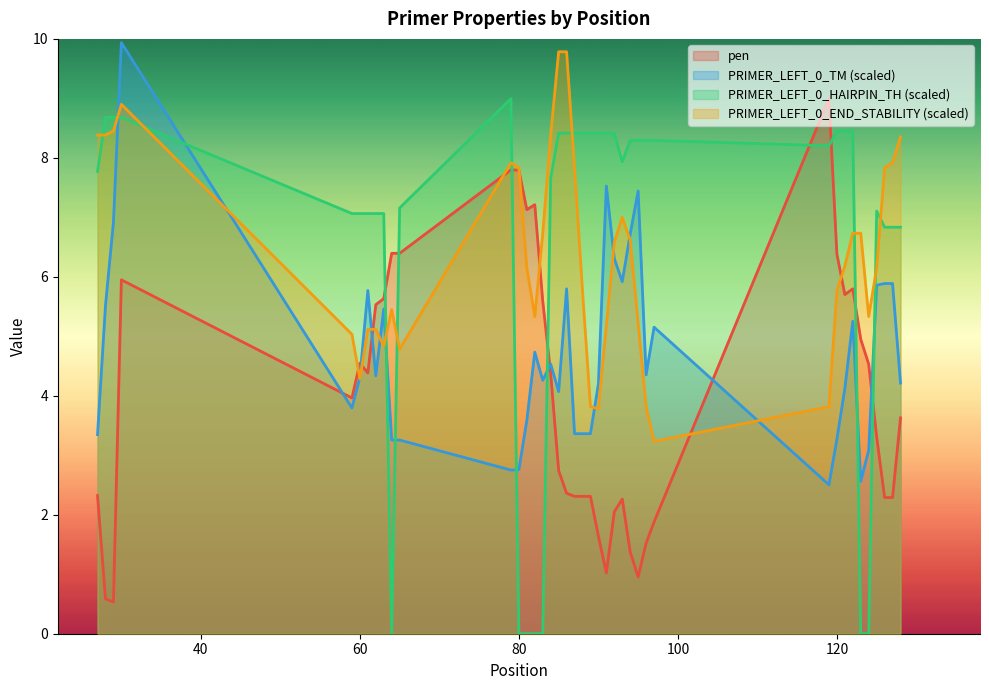

What are all the series names shown in the legend?

pen, PRIMER_LEFT_0_TM (scaled), PRIMER_LEFT_0_HAIRPIN_TH (scaled), PRIMER_LEFT_0_END_STABILITY (scaled)